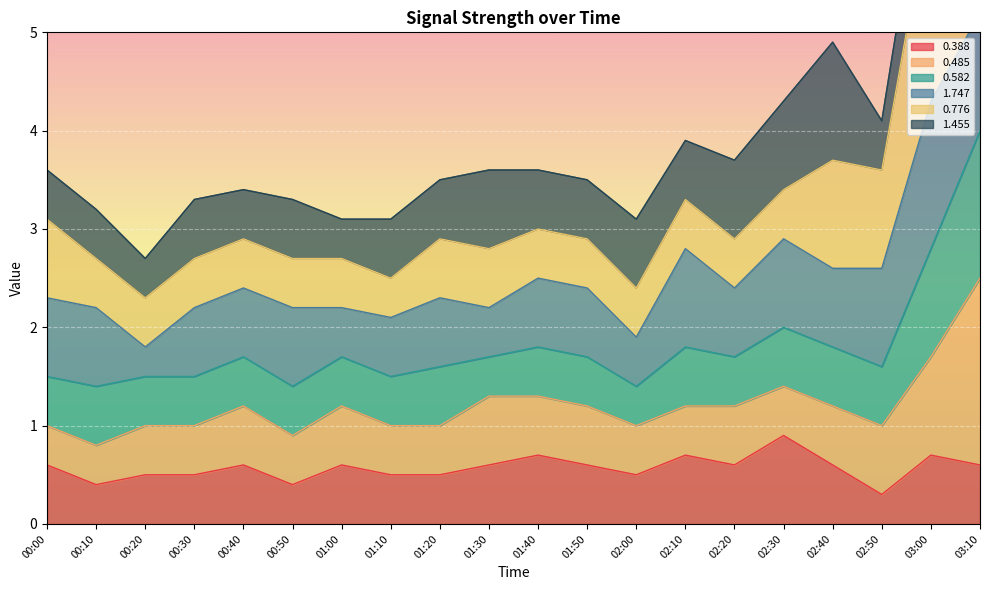

What is the minimum value for 0.388?

0.3